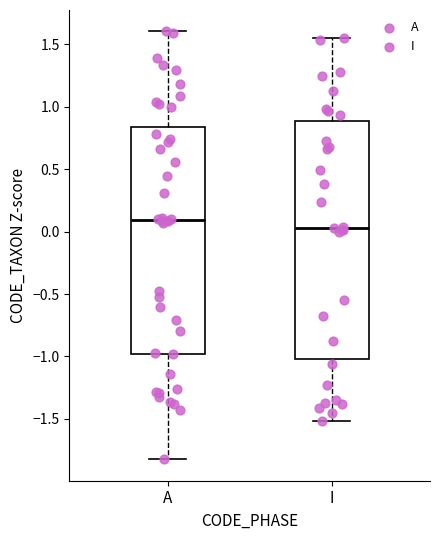

Where does the median line of the box for I sit on the y-axis? The values are not printed on the chart, so give them approximately, as read against the axis.

0.05